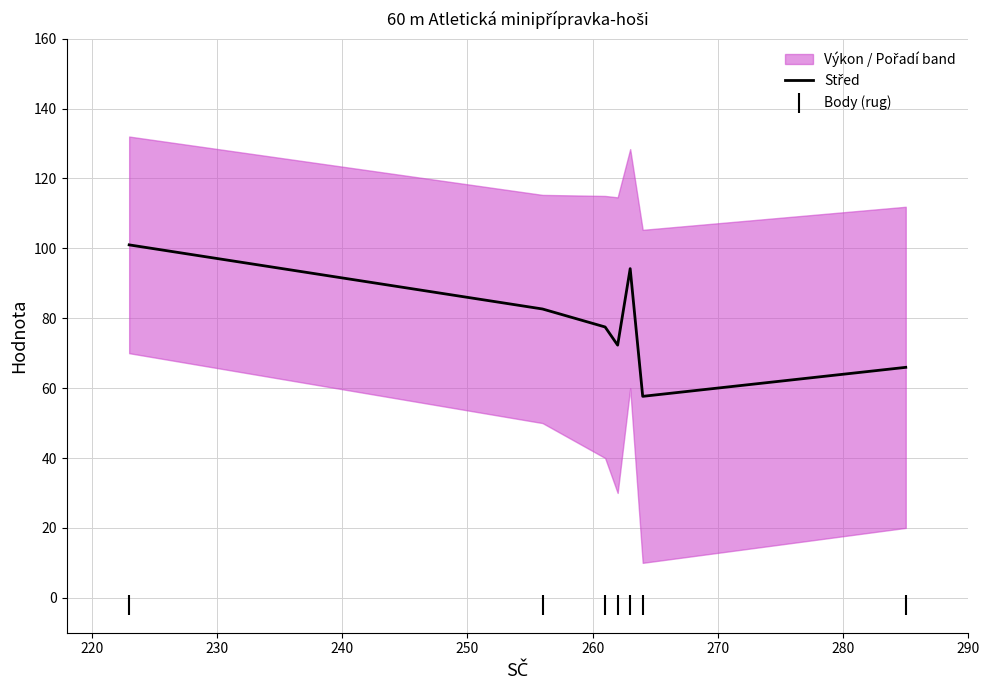

At how many categories does at least one series exceed 93?

2